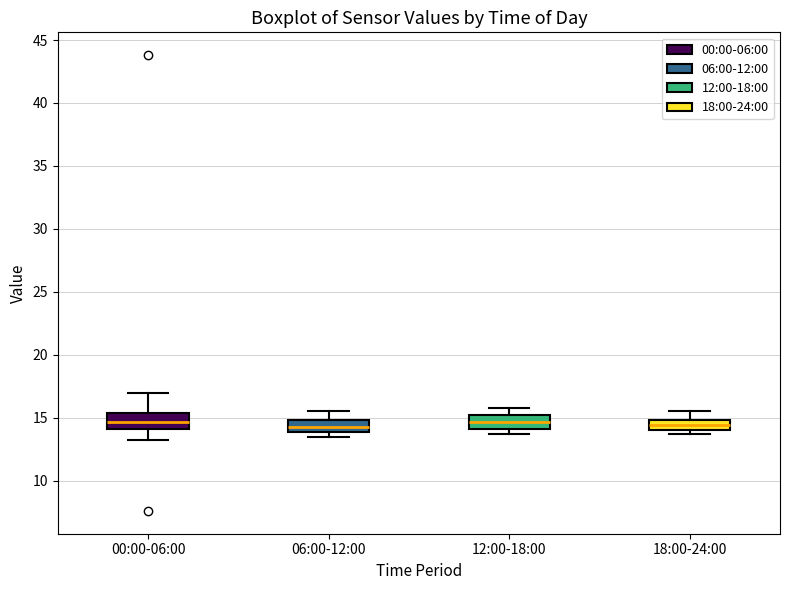

Reading left to right, read every box against the y-axis: the position of its median line, the range the box covers, and the ends of its whiskers. The values are not printed on the chart, so give them approximately, as read against the axis.

00:00-06:00: median 14.5, box 14.0 to 15.5, whiskers 13.0 to 17.0
06:00-12:00: median 14.5, box 14.0 to 15.0, whiskers 13.5 to 15.5
12:00-18:00: median 14.5, box 14.0 to 15.0, whiskers 13.5 to 16.0
18:00-24:00: median 14.5, box 14.0 to 15.0, whiskers 13.5 to 15.5